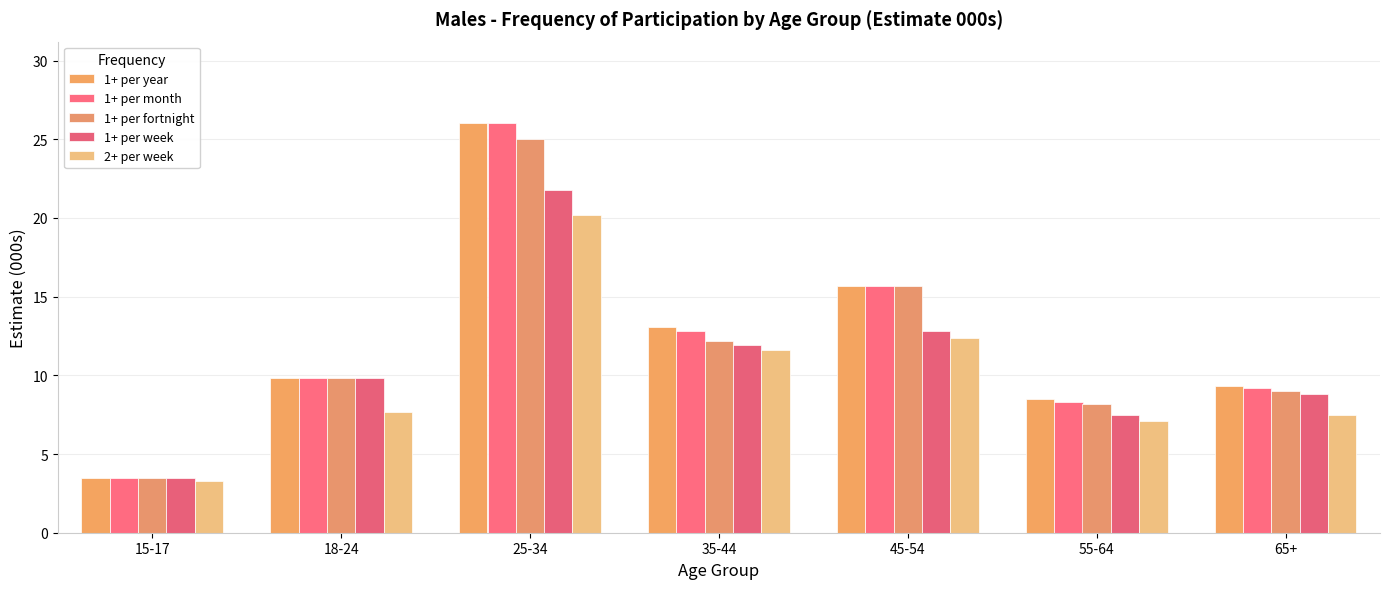

What is the label of the 6th bar from the right?

18-24